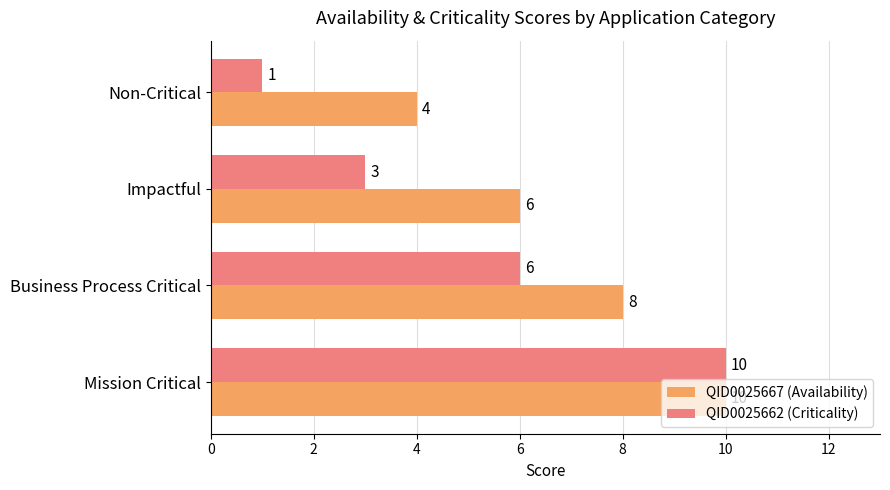

At which label does QID0025662 (Criticality) reach its minimum?

Non-Critical